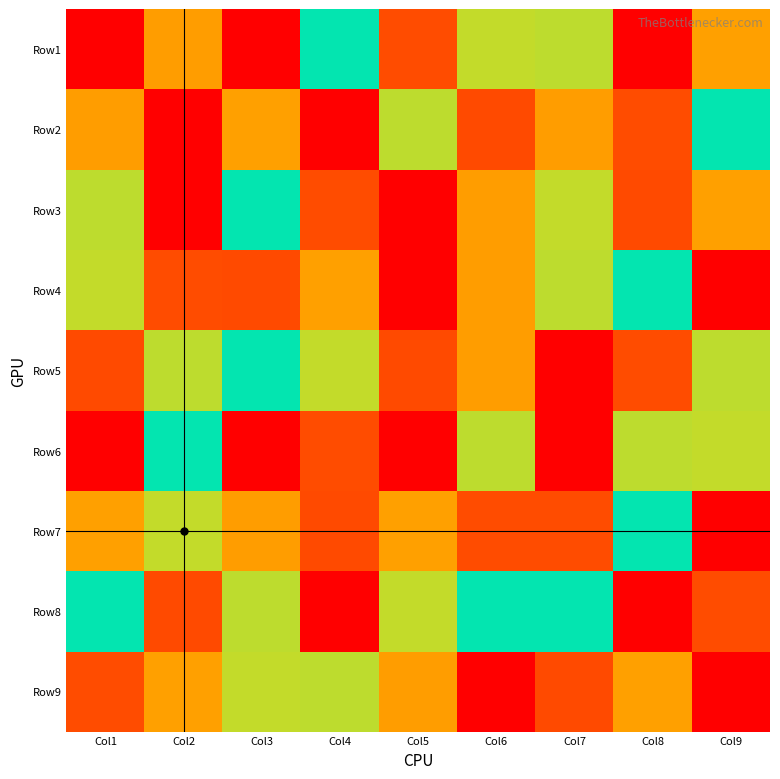

At which category is the sum across all series the highest?

Col5